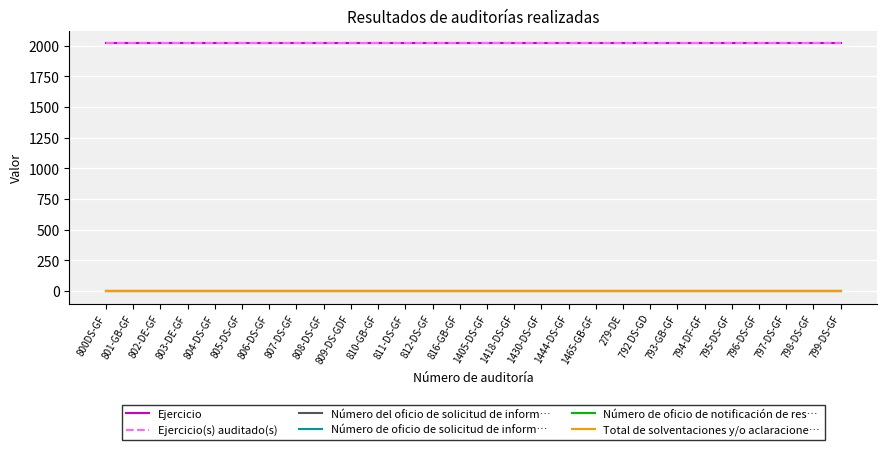

True or false: Número de oficio de notificación de res… and Número del oficio de solicitud de inform… intersect in this chart.

False